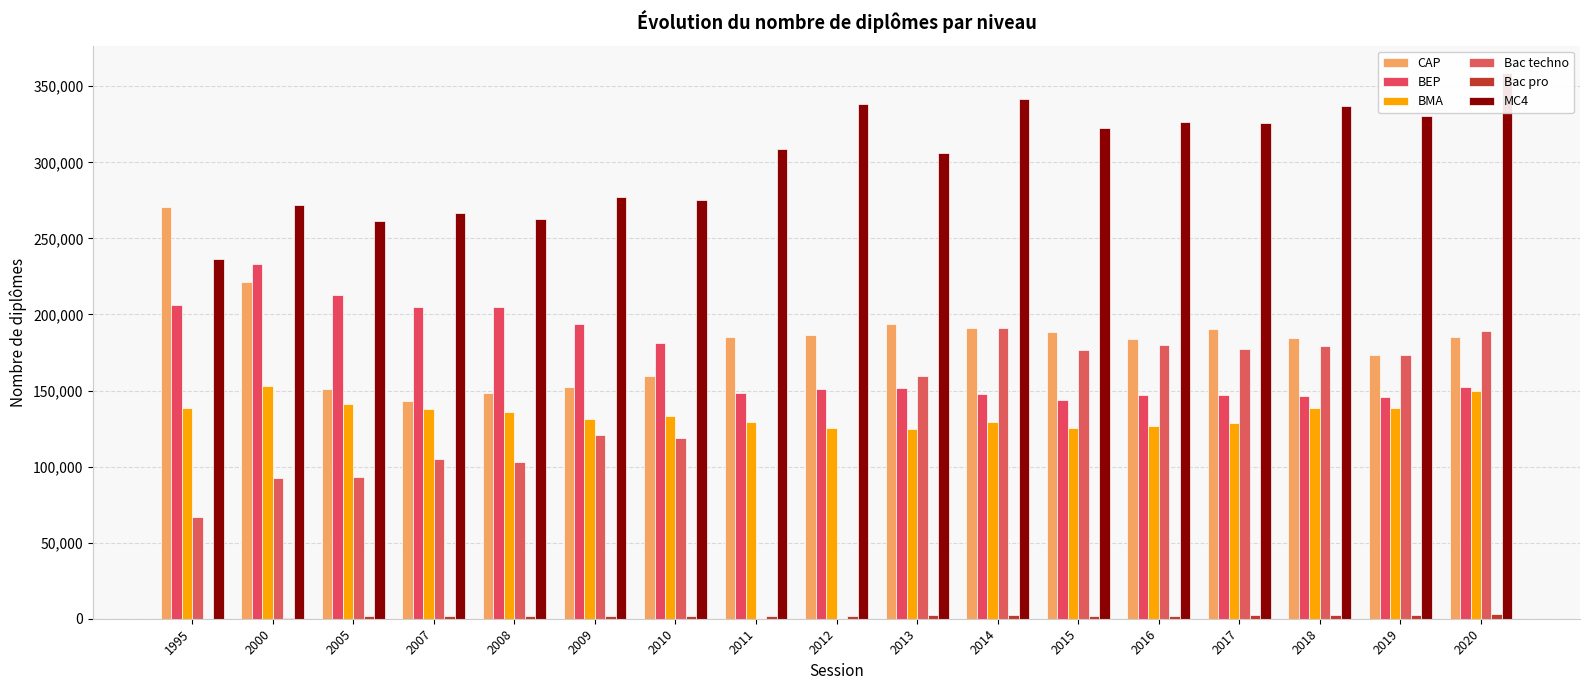

What is the sum of the Bac techno values at 2012 and 1995?

67096